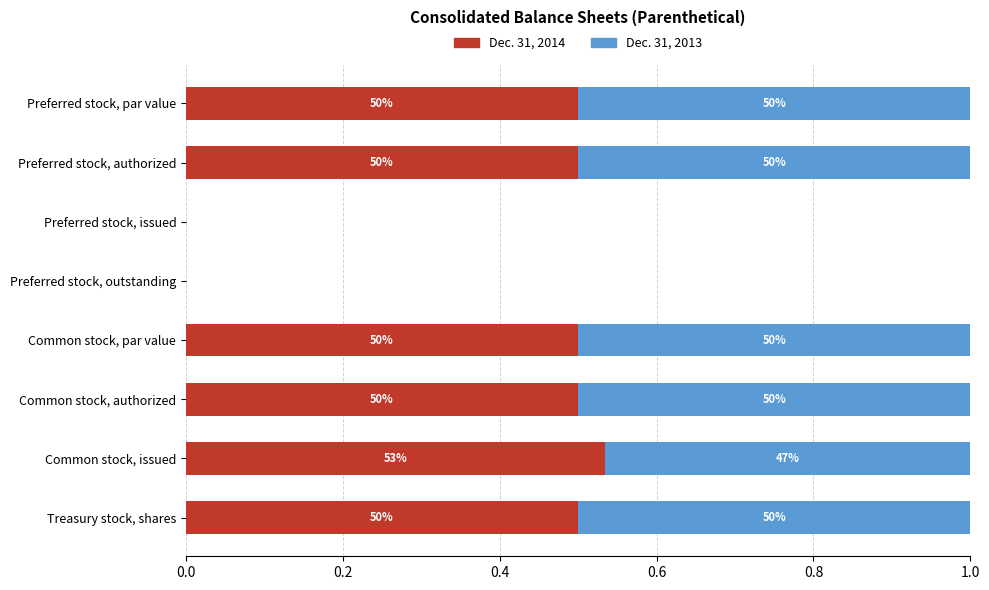

What are all the series names shown in the legend?

Dec. 31, 2014, Dec. 31, 2013